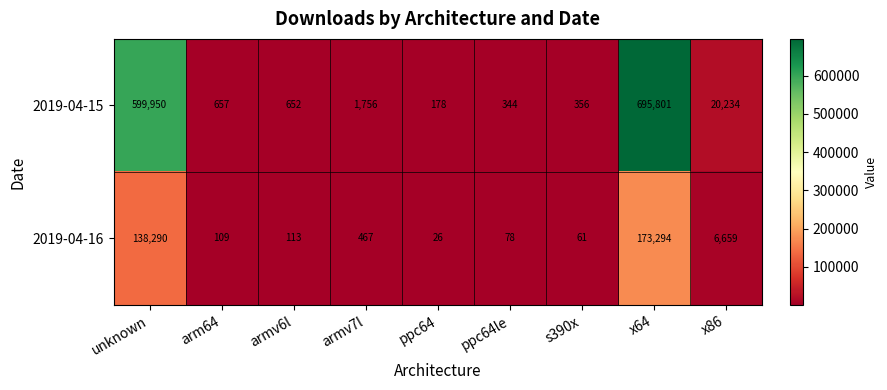

Which series has the largest range (max minus min)?

2019-04-15